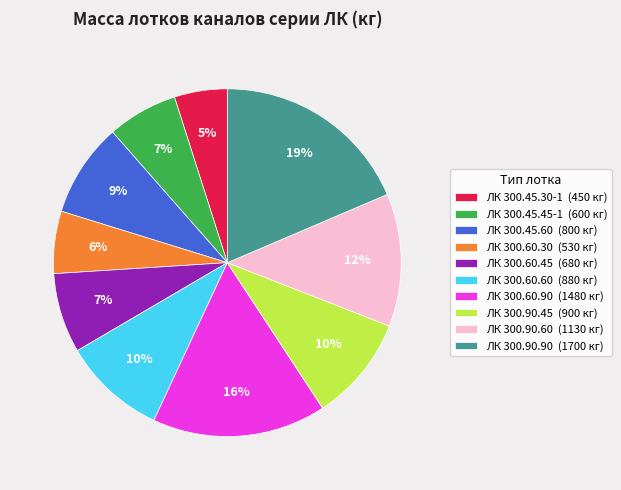

To the nearest percent, what portion does ЛК 300.60.30 represent?

6%